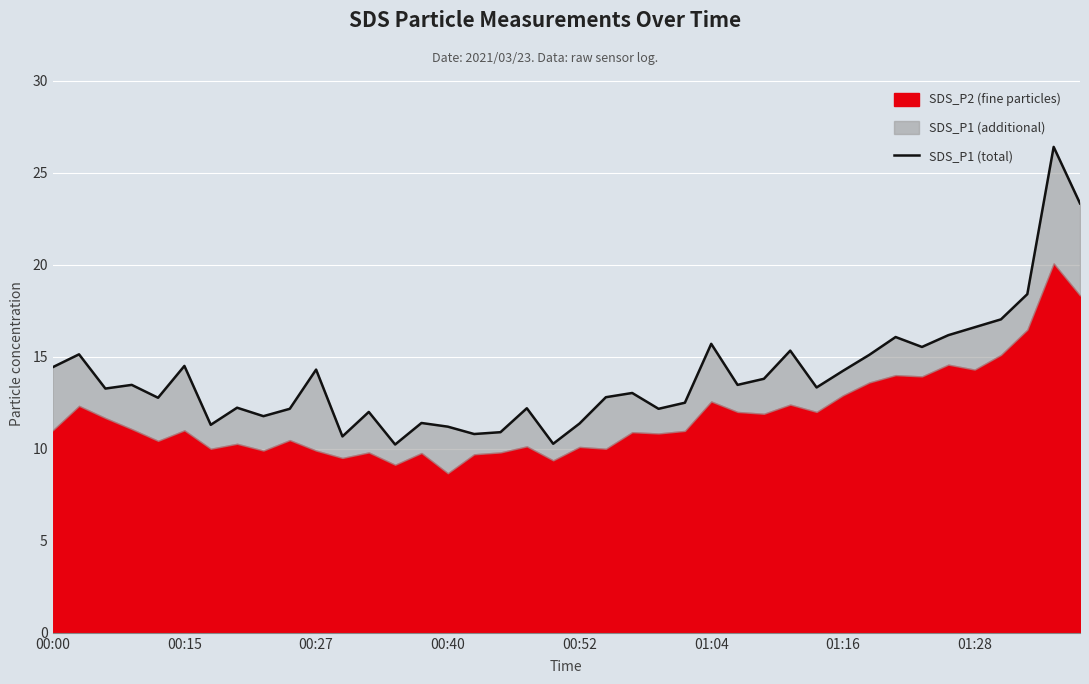

How many categories are shown in the chart?

40